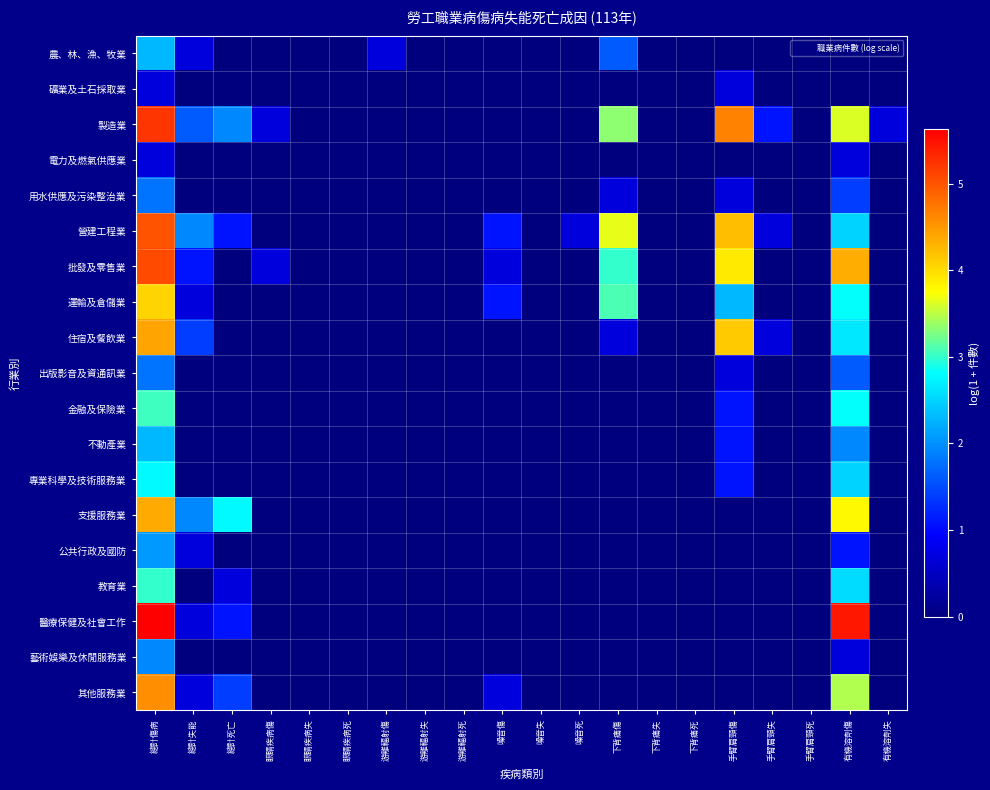

What is the greatest value displayed?

5.6